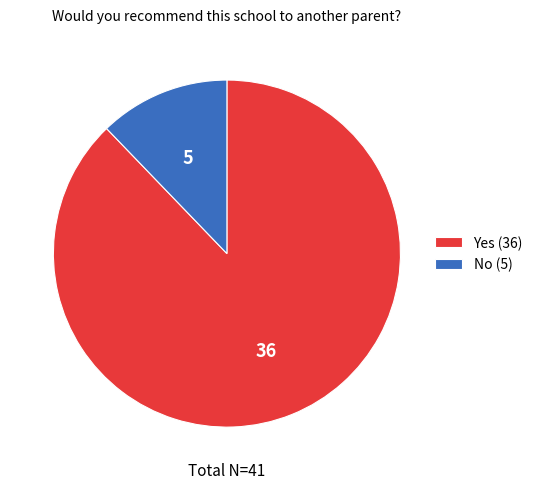

What is the largest slice in the pie chart?

Yes